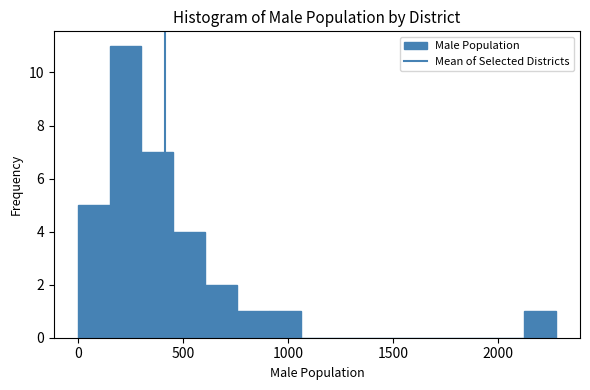

Around what value on the x-axis is the tallest bar? Give the approximate position of its centre, as read against the axis.

250